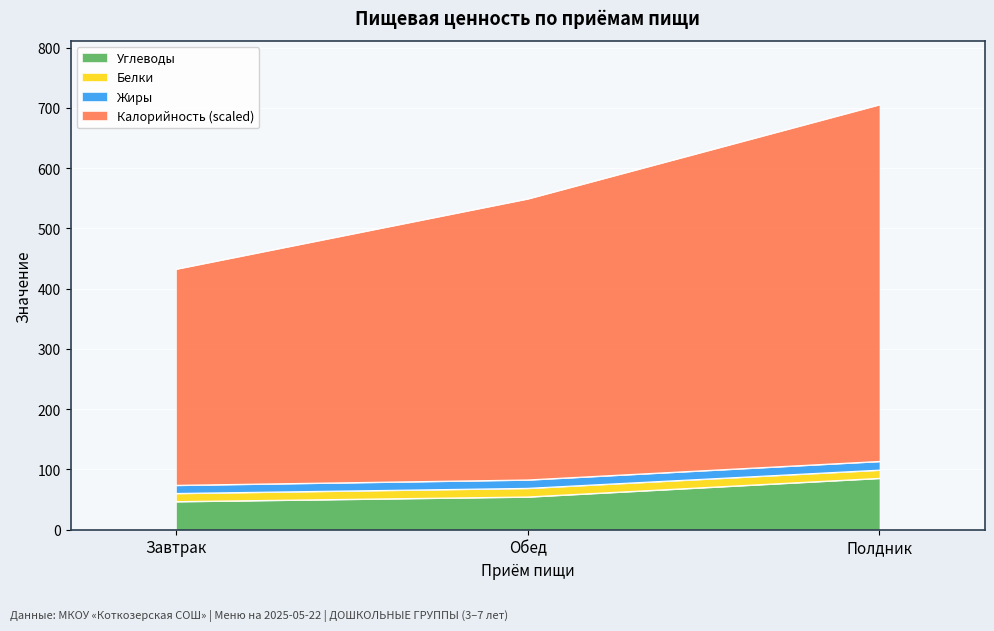

Which has a higher value, Полдник or Завтрак?

Полдник